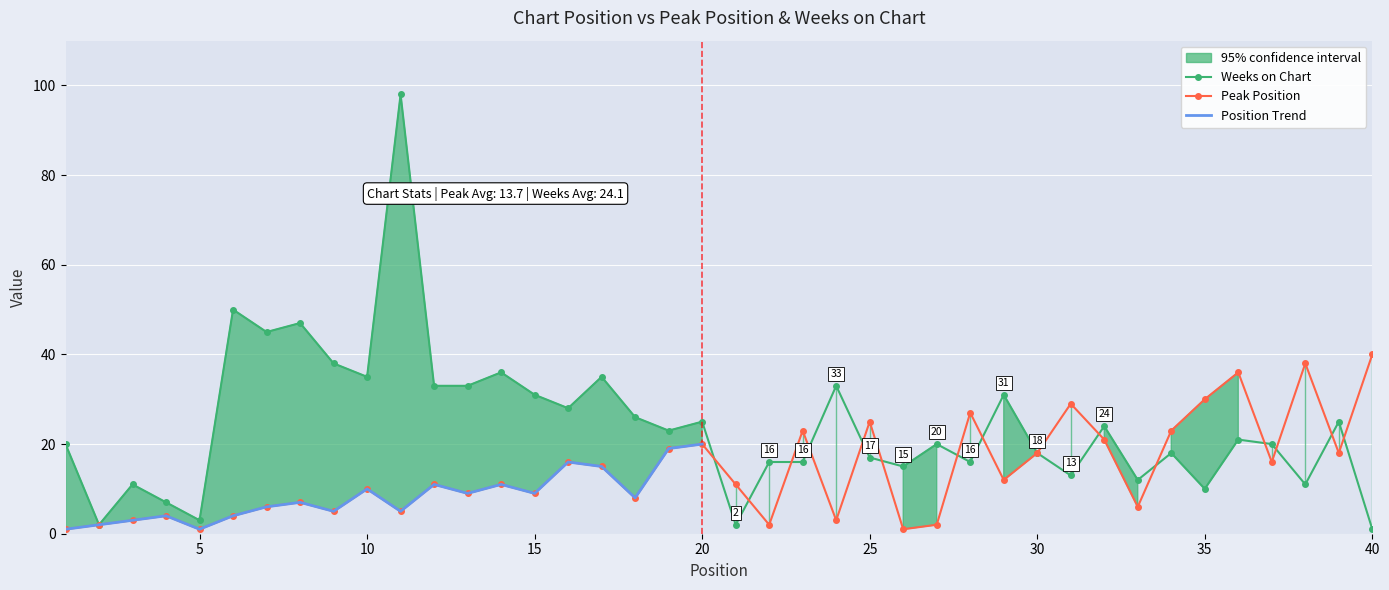

True or false: Weeks on Chart has a value of 28 at 16.

True